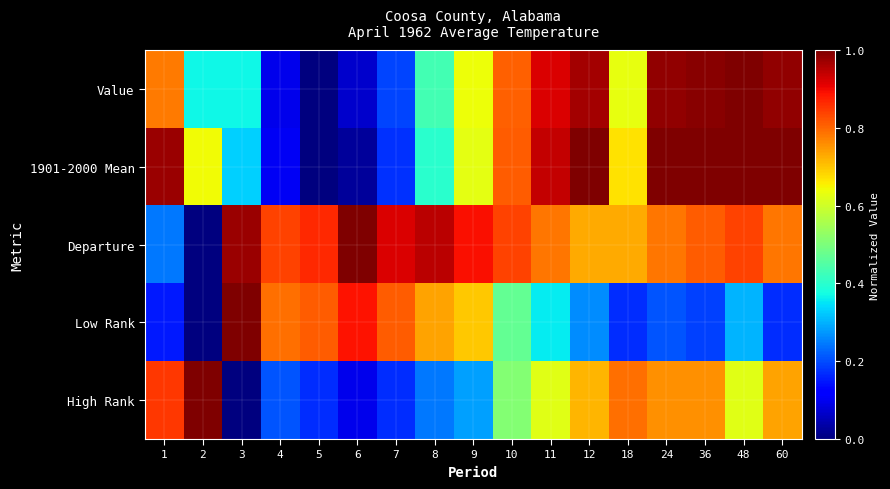

What is the spread (max minus min) of values at 18?

0.6